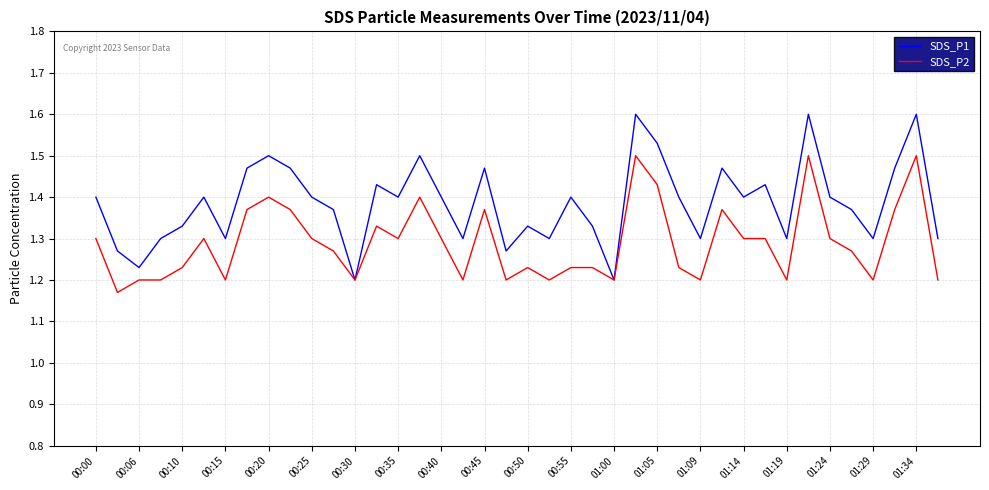

List the series in order of their peak value, highest first.

SDS_P1, SDS_P2